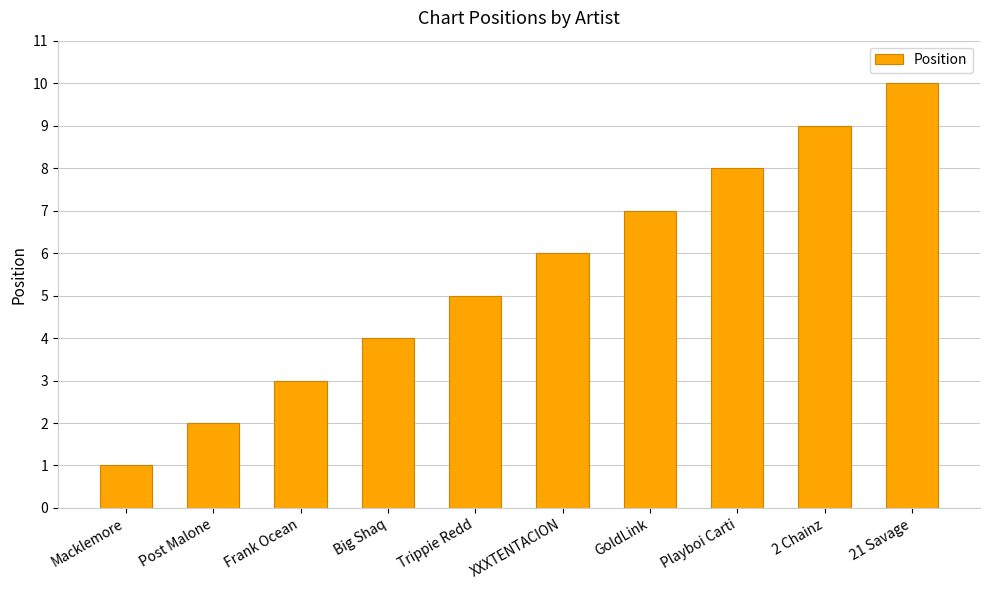

At which label is the value closest to 5?

Trippie Redd